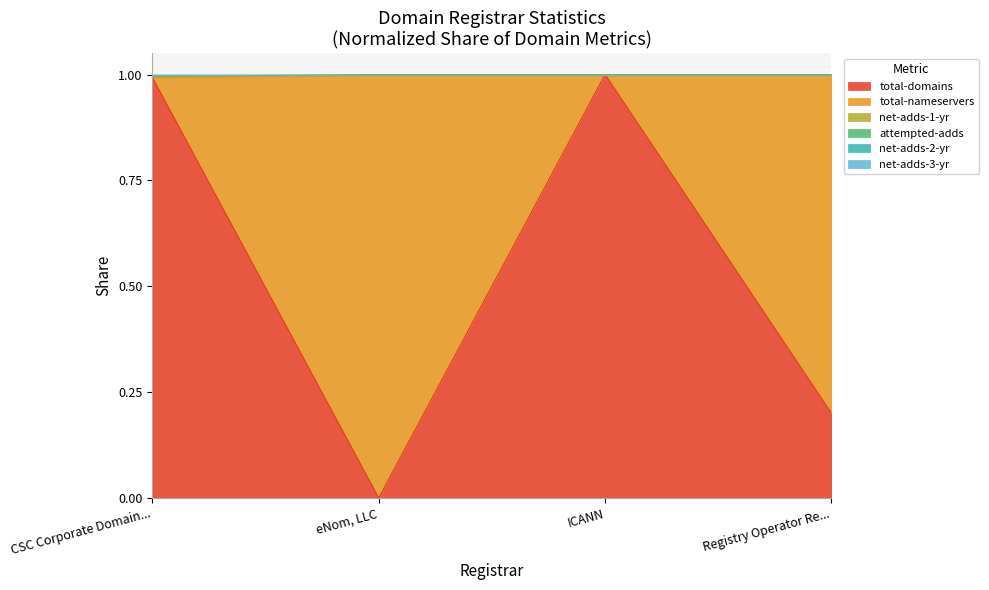

How many lines are shown in the chart?

6